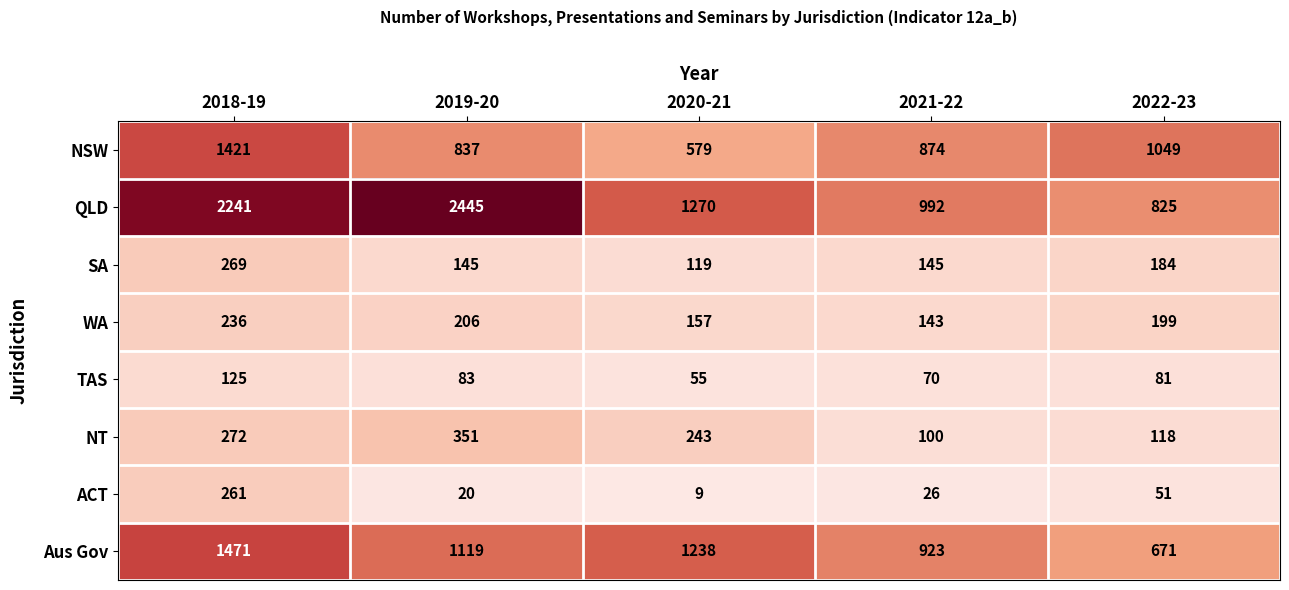

True or false: QLD has a value of 321 at 2021-22.

False